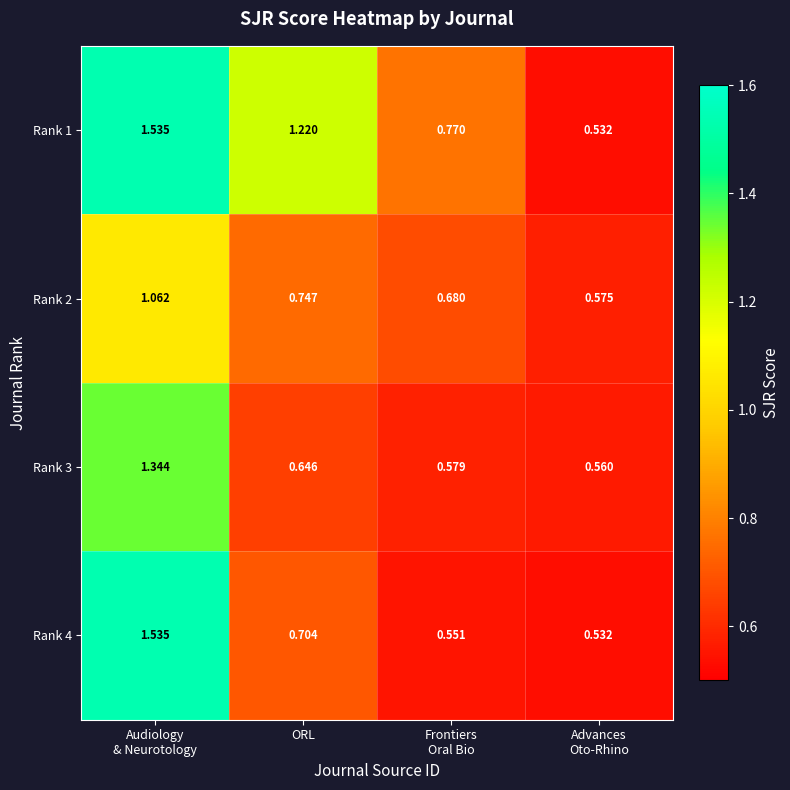

At which label is Rank 4 closest to 1?

ORL